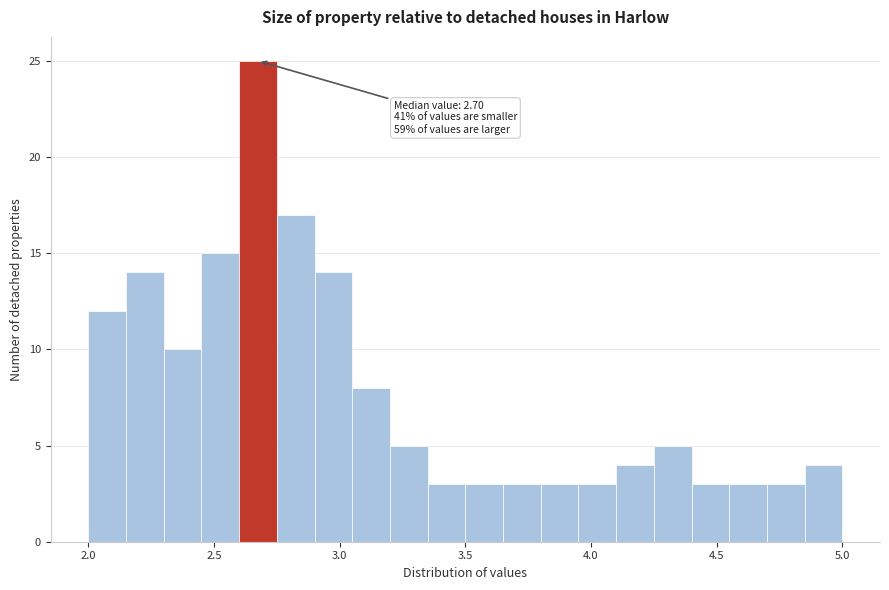

Read against the x-axis, roughly where is the centre of the tallest bar?

2.70